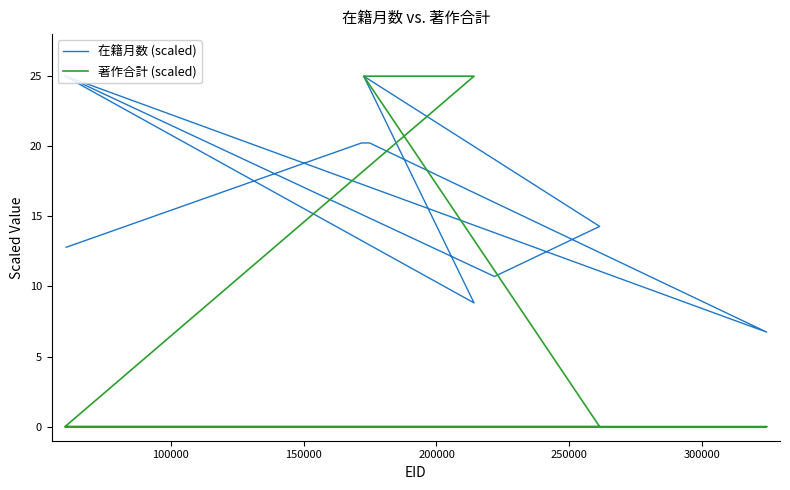

How many intersections are there between 在籍月数 (scaled) and 著作合計 (scaled)?

1